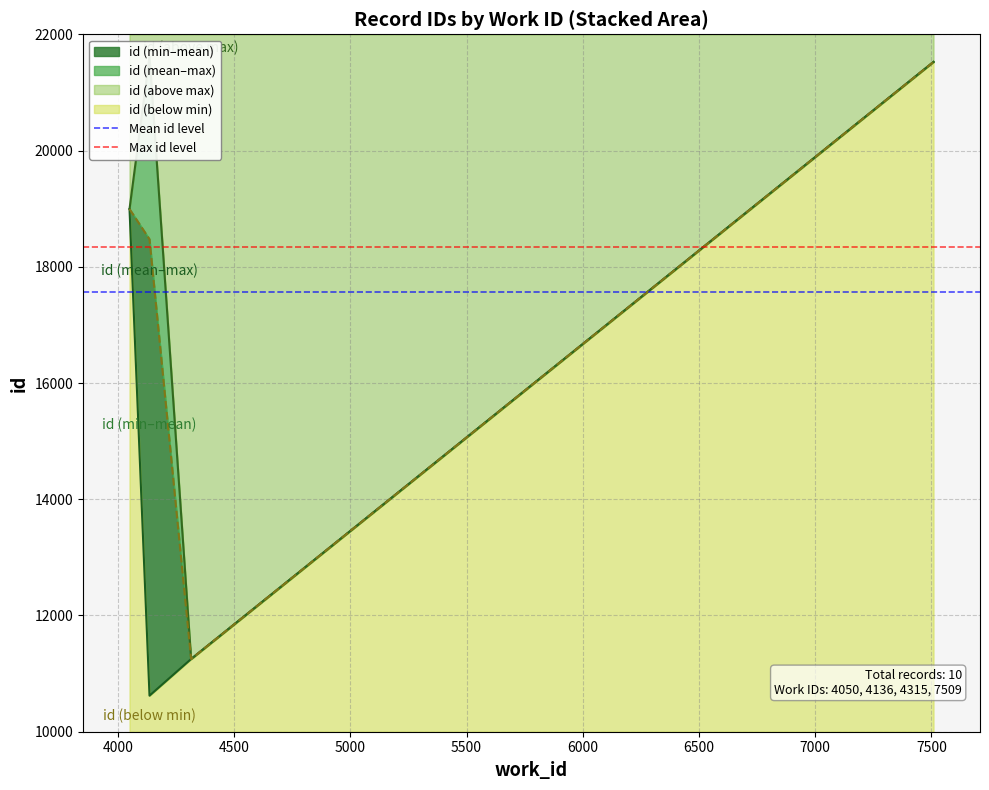

True or false: Max id level has a value of 18347.0 at 3500.

True